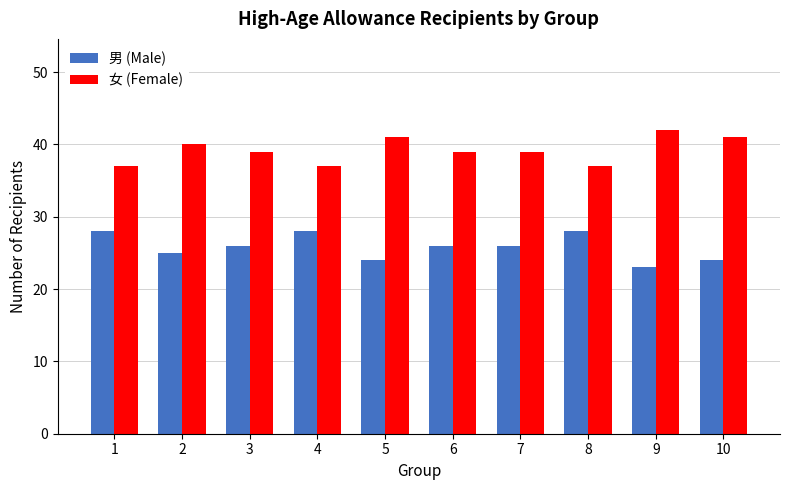

What are all the series names shown in the legend?

男 (Male), 女 (Female)